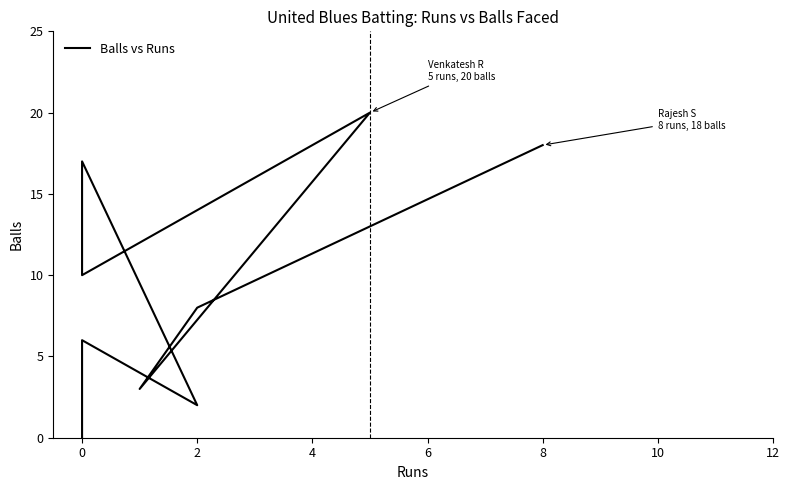

How many lines are shown in the chart?

1